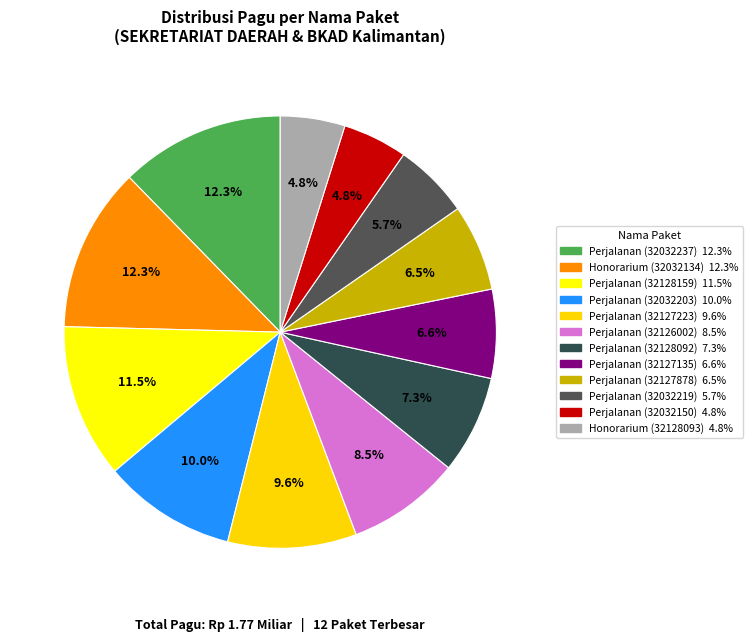

Count the number of slices in the pie.

12